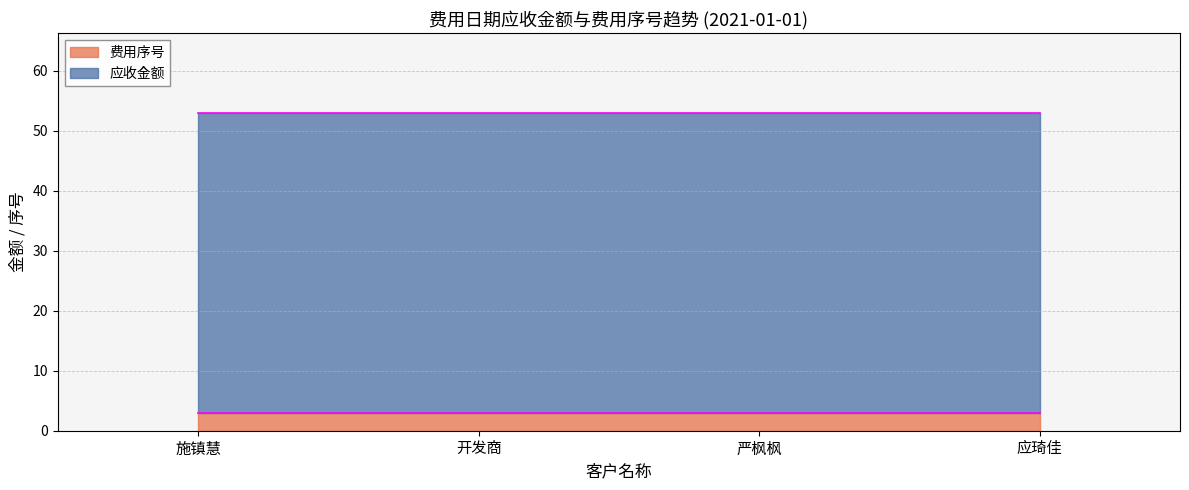

Rank the series by their average value, from lowest to highest.

费用序号, 应收金额